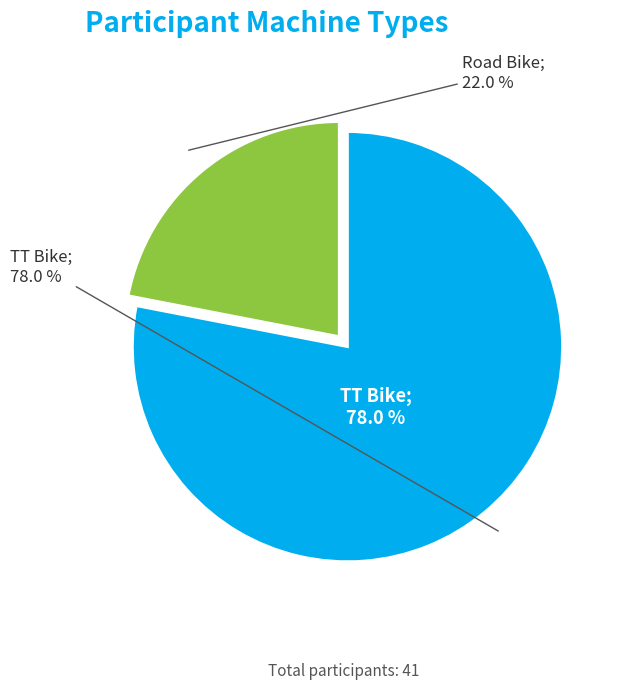

What percentage do TT Bike and Road Bike together represent?

100.0%